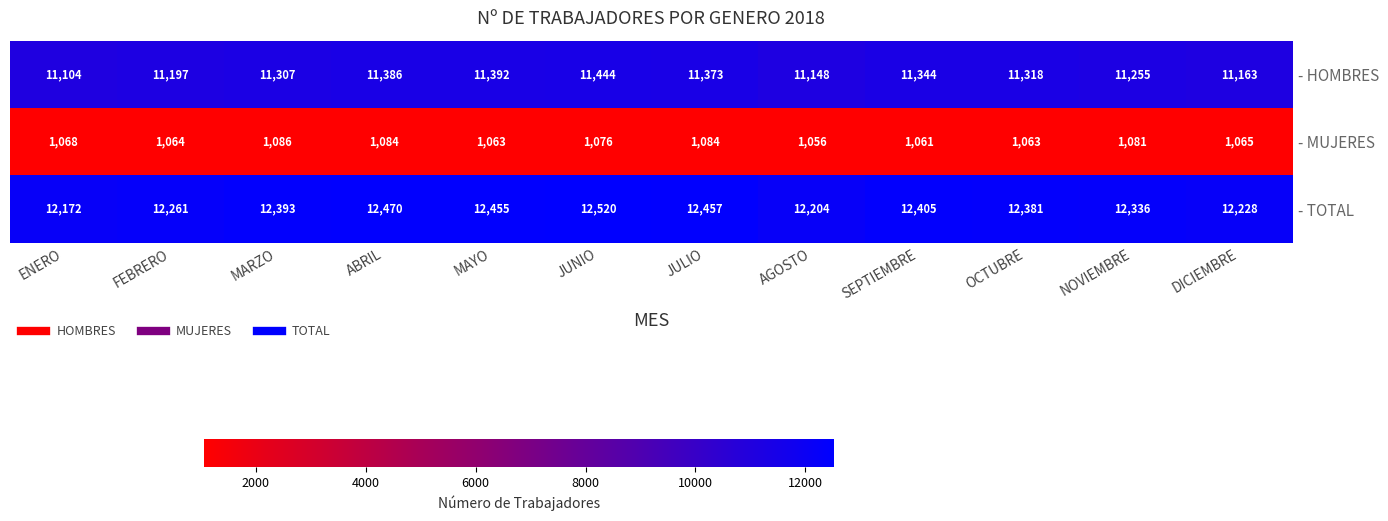

List the series in order of their peak value, lowest first.

- MUJERES, - HOMBRES, - TOTAL